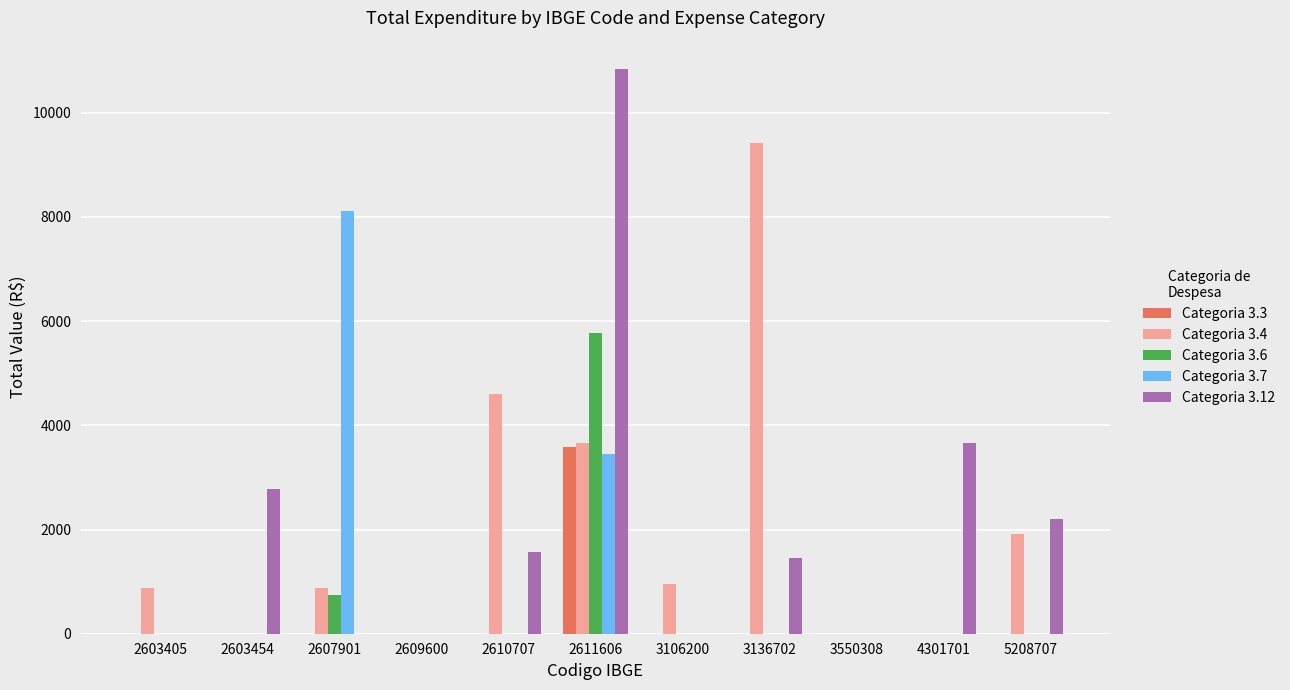

What is the greatest value displayed?

10839.1